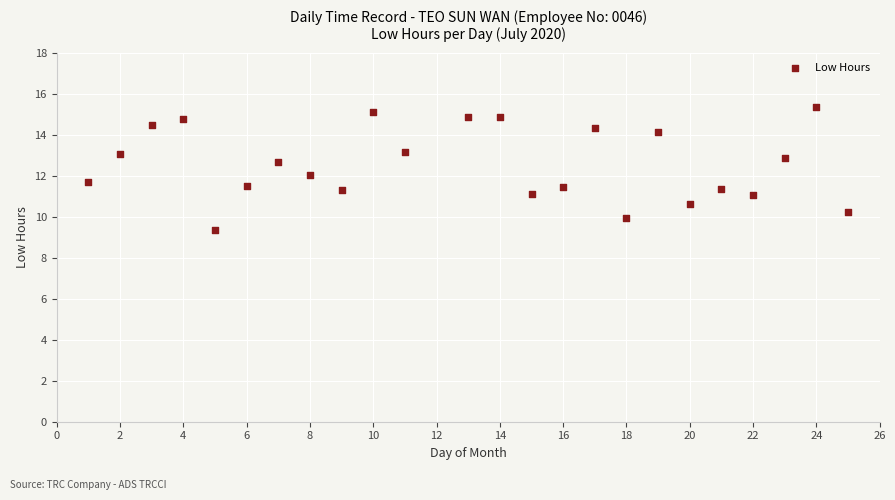

What is the range of X values (max minus min)?

24.0